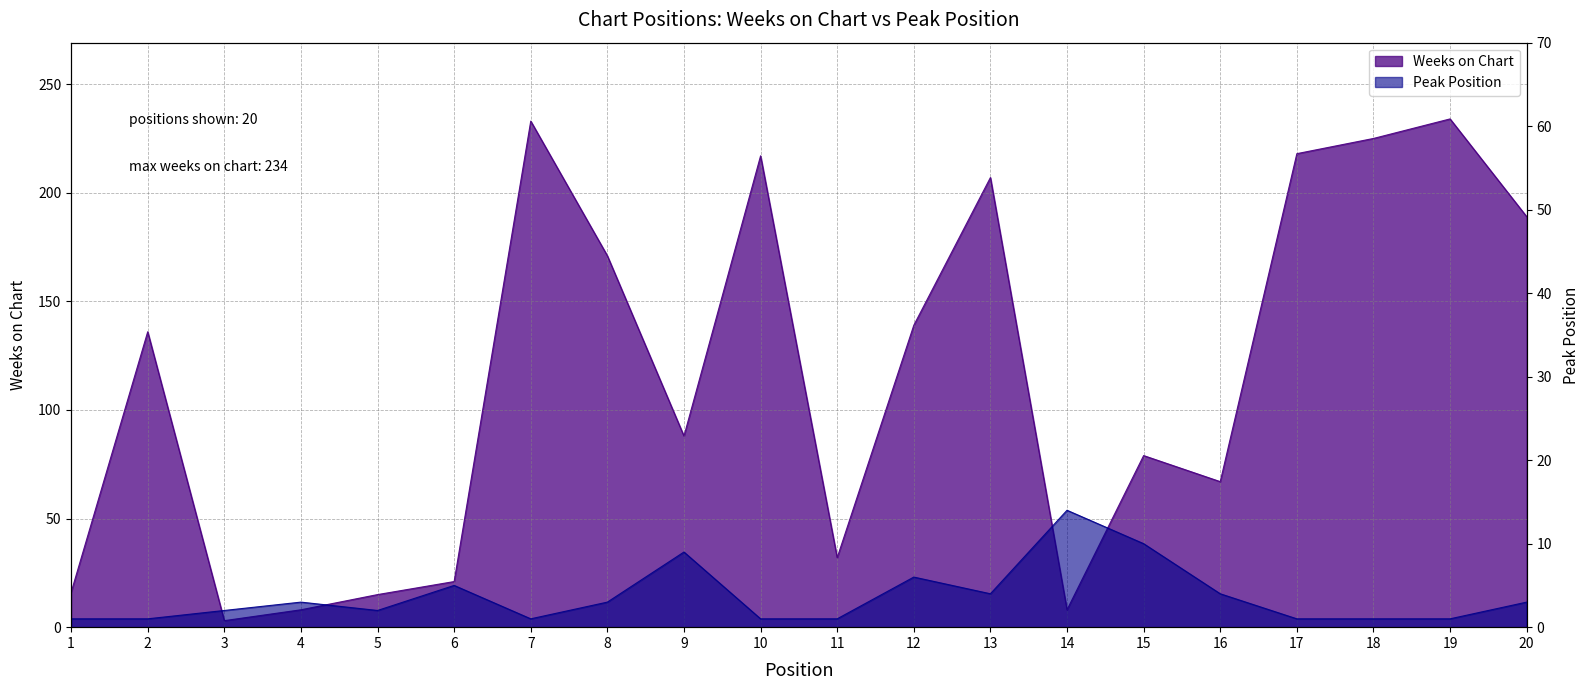

Rank the categories by Peak Position value from lowest to highest.

1, 2, 7, 10, 11, 17, 18, 19, 3, 5, 4, 8, 20, 13, 16, 6, 12, 9, 15, 14